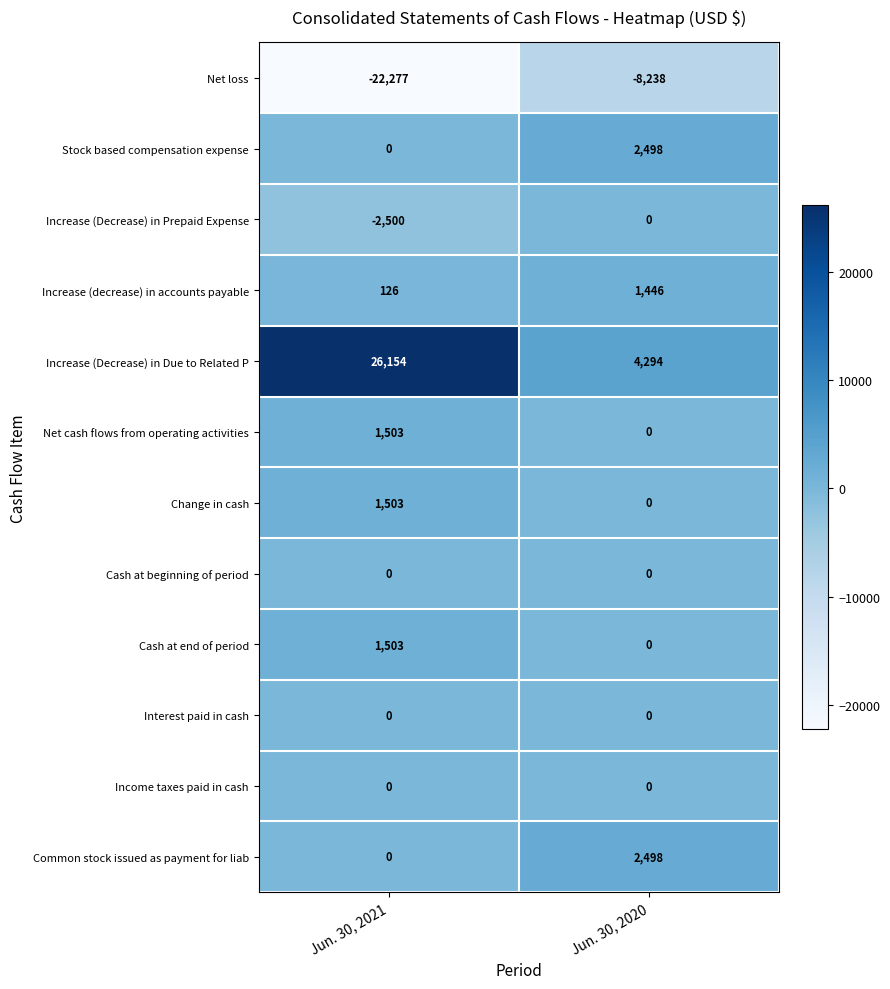

What is the average value of the Stock based compensation expense series?

1249